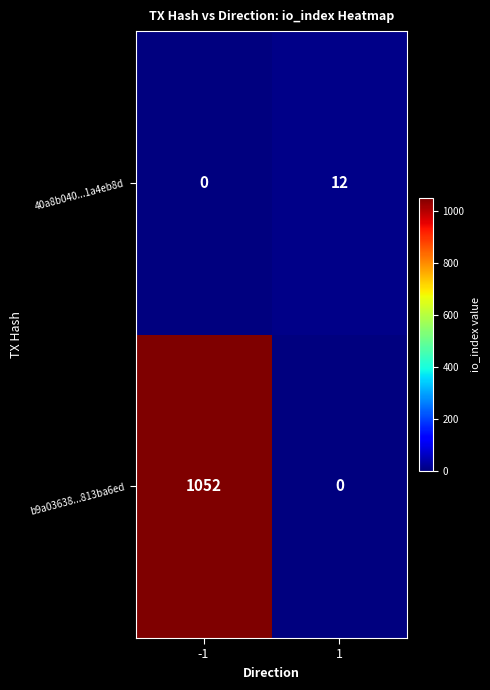

Is it true that b9a03638...813ba6ed equals 1816 at -1?

False